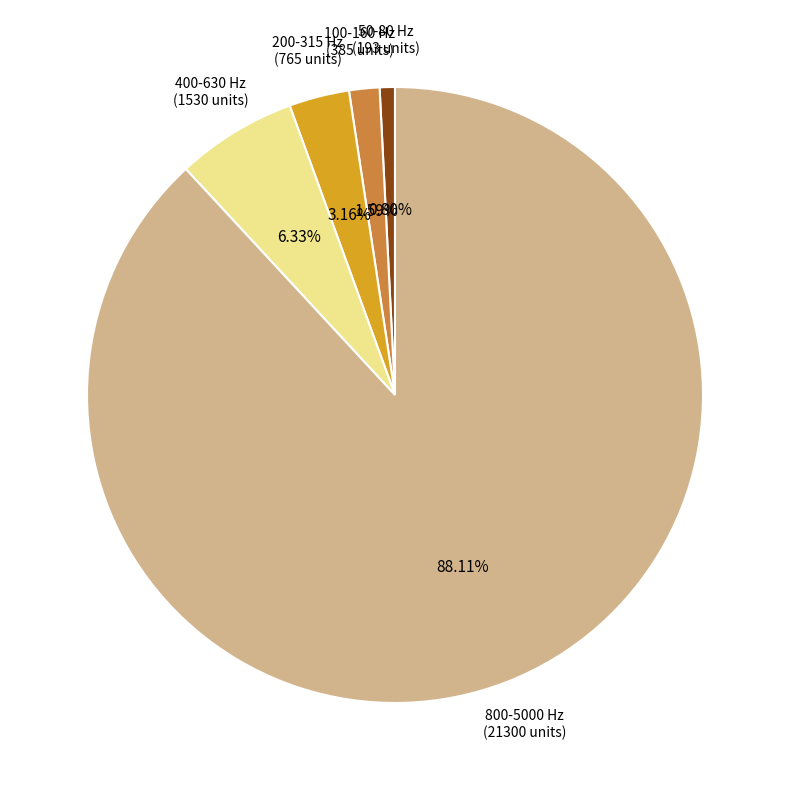

Is there any slice that represents more than half of the pie?

Yes